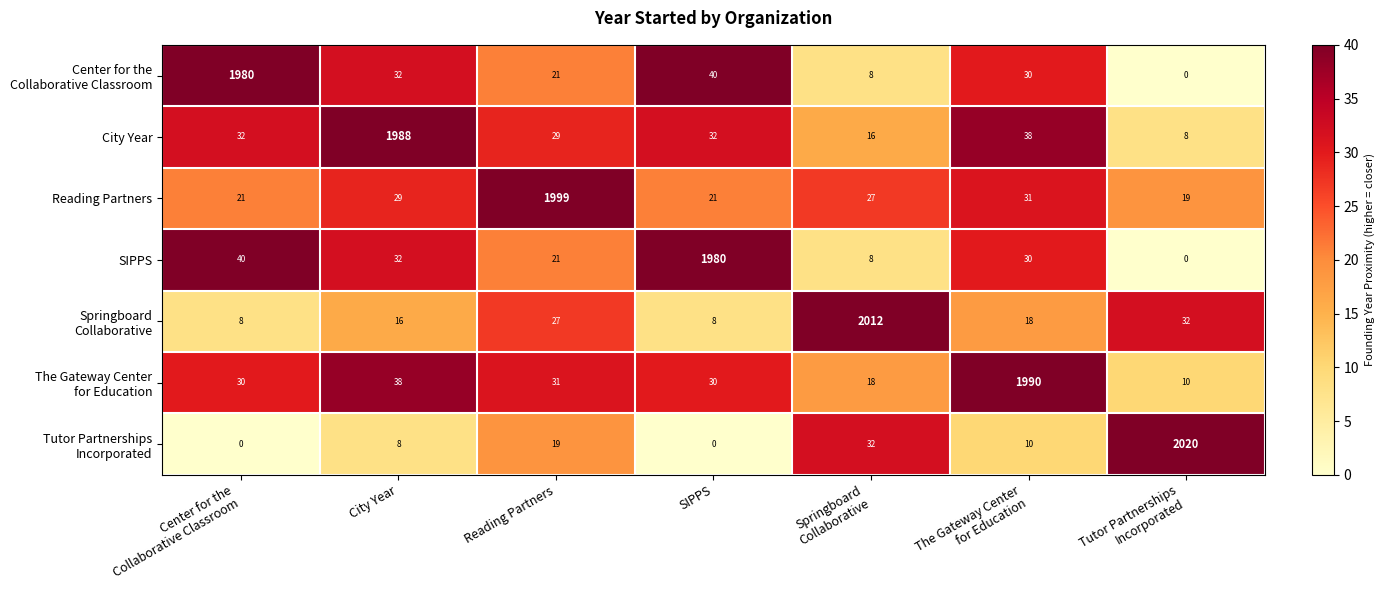

Which category has the highest value in the City Year series?

City Year